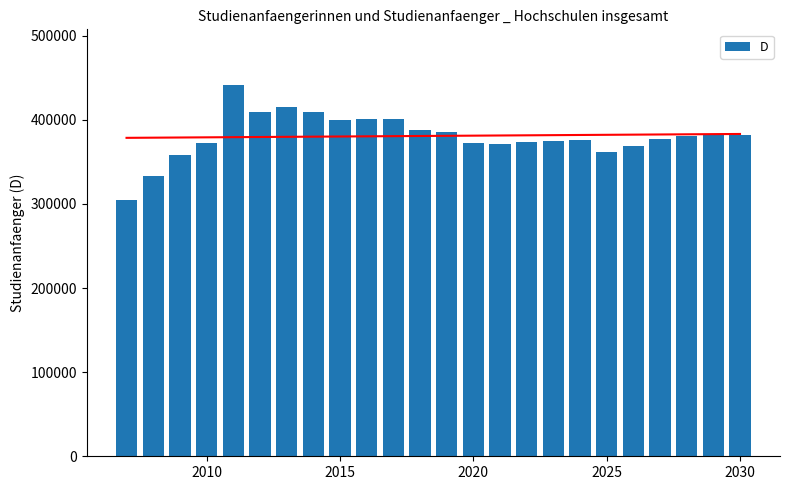

What is the difference between the maximum and minimum values in the D series?

137242